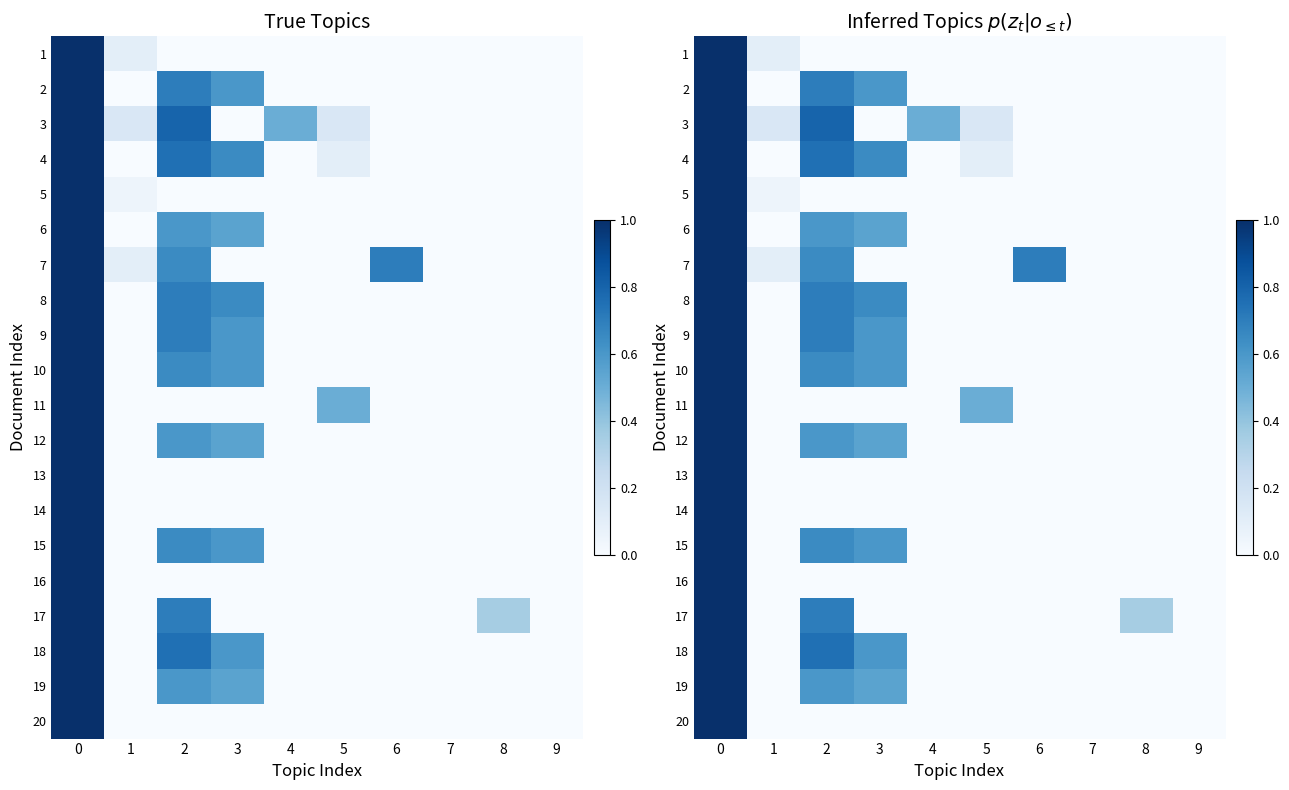

Which series changed the most between 2 and 3?

3